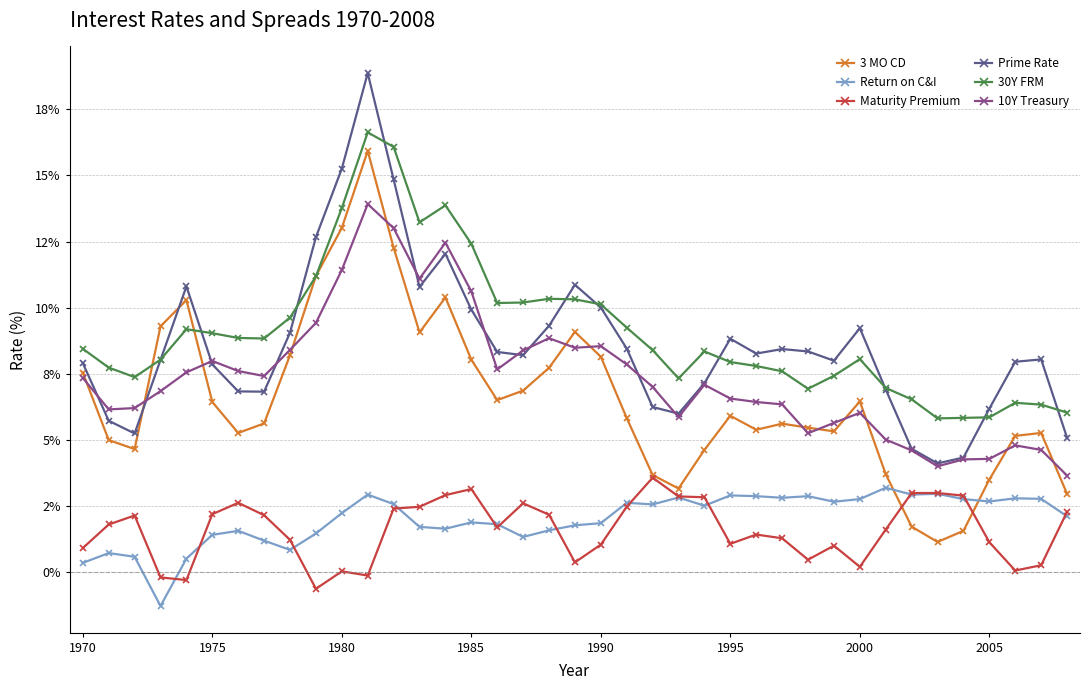

True or false: Maturity Premium and 30Y FRM cross at least once.

False